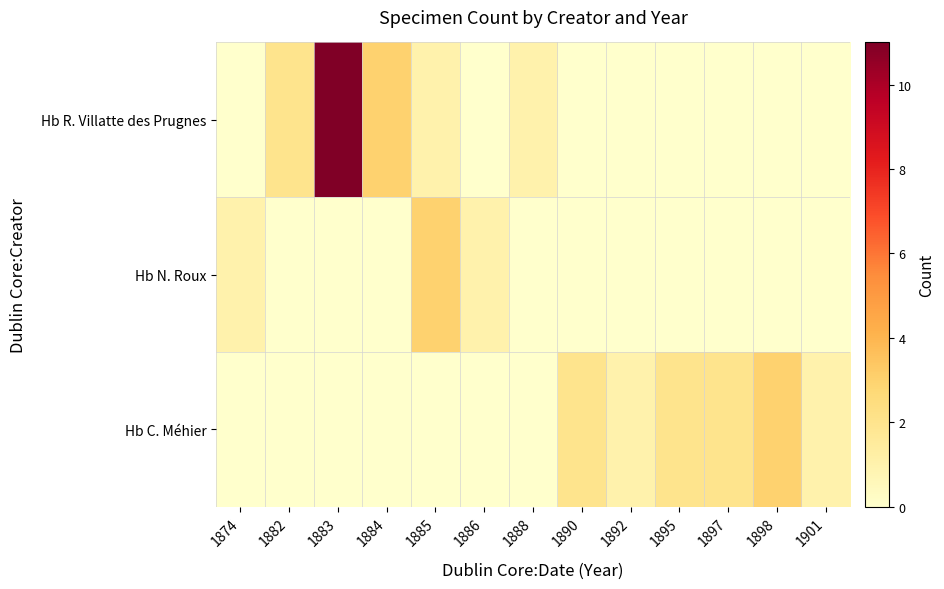

Which series has the widest spread of values?

Hb R. Villatte des Prugnes